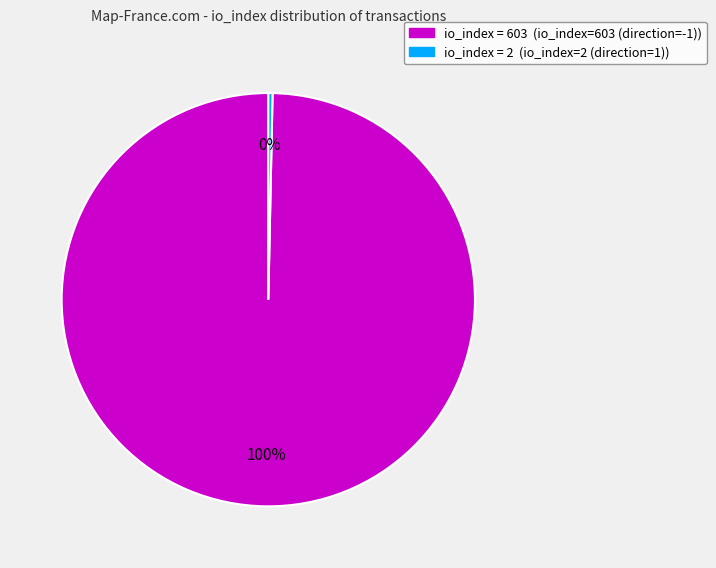

How many slices are in this pie chart?

2